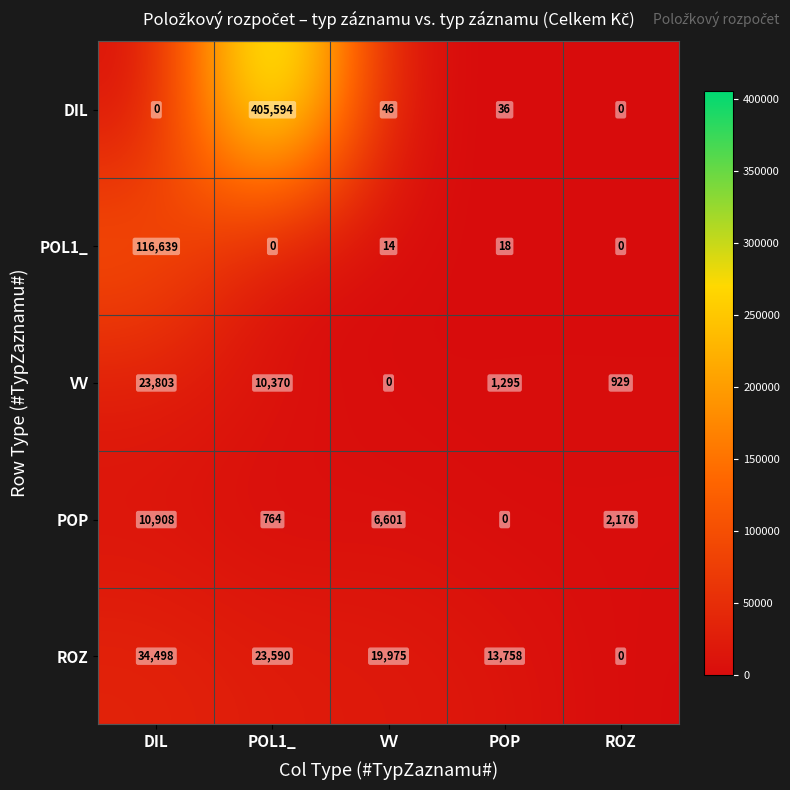

At which category is the sum across all series the highest?

POL1_